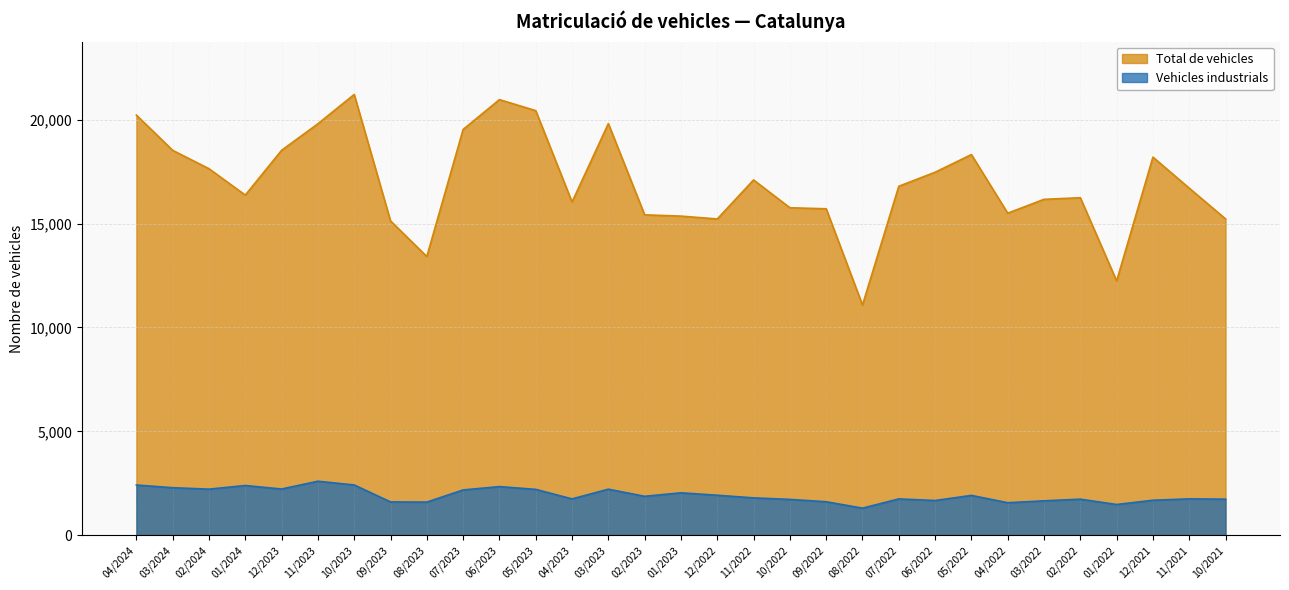

List the labels in order of Total de vehicles value, largest first.

10/2023, 06/2023, 05/2023, 04/2024, 03/2023, 11/2023, 07/2023, 12/2023, 03/2024, 05/2022, 12/2021, 02/2024, 06/2022, 11/2022, 07/2022, 11/2021, 01/2024, 02/2022, 03/2022, 04/2023, 10/2022, 09/2022, 04/2022, 02/2023, 01/2023, 10/2021, 12/2022, 09/2023, 08/2023, 01/2022, 08/2022